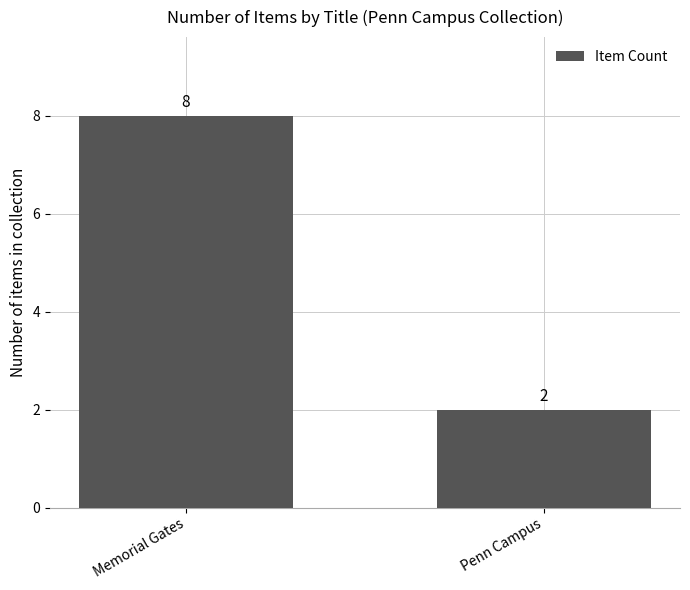

What is the average value?

5